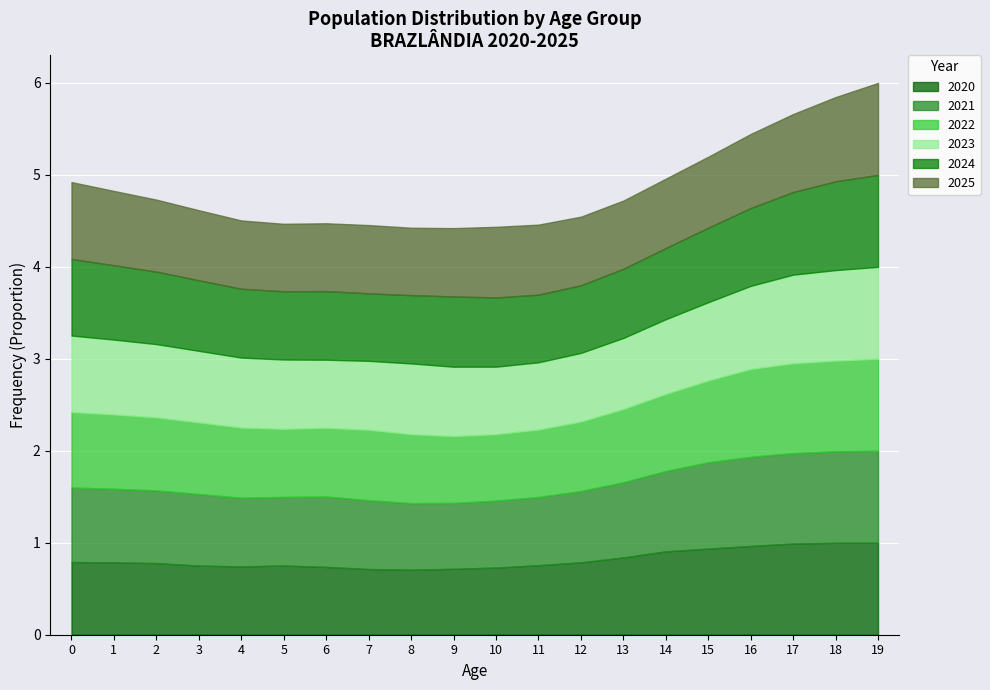

The value of 2020 at 12 is 0.8. True or false?

True